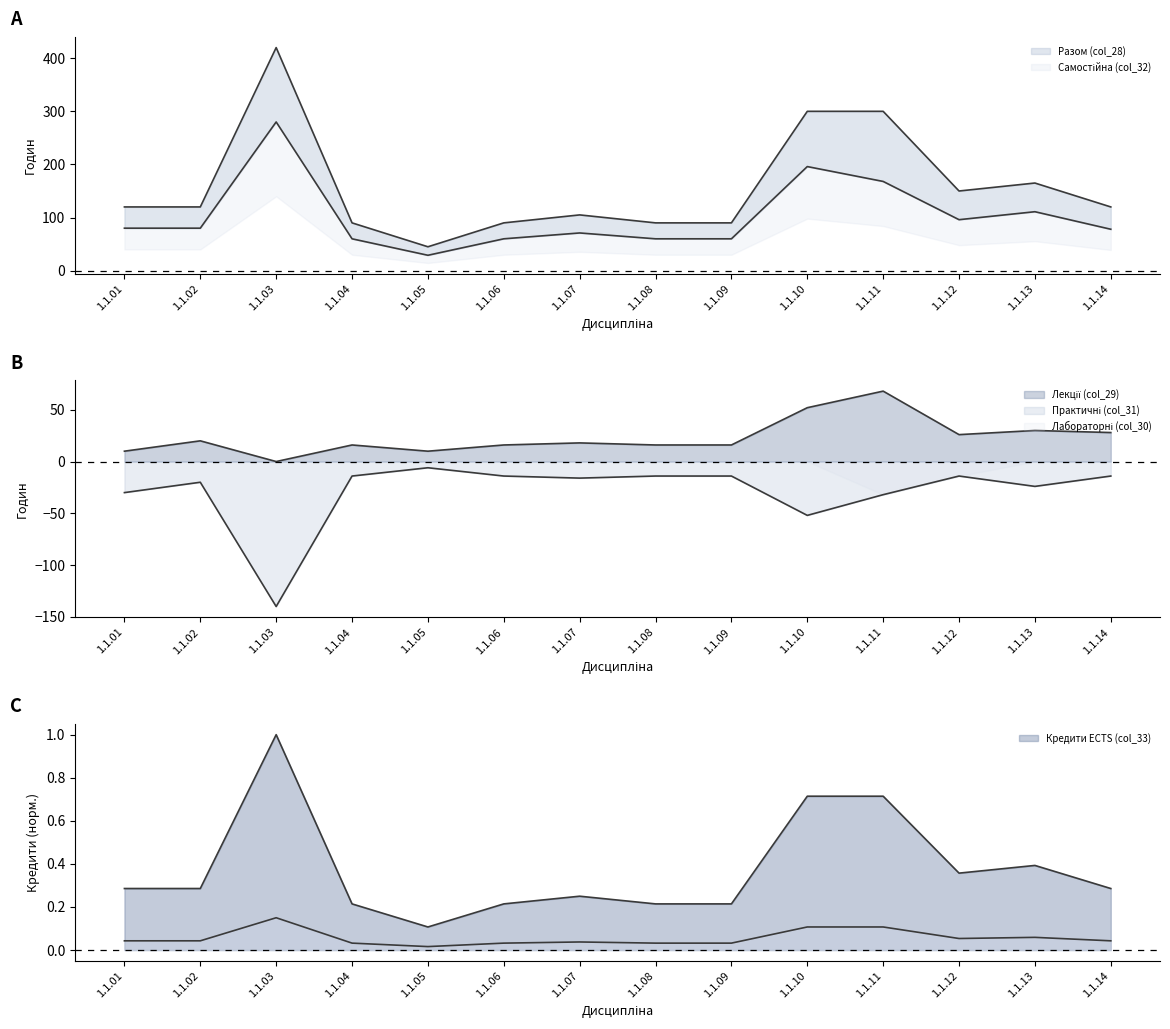

Rank the series by their maximum value, from highest to lowest.

Разом (col_28), Самостійна (col_32), Лекції (col_29), Кредити ECTS (col_33), Практичні (col_31)